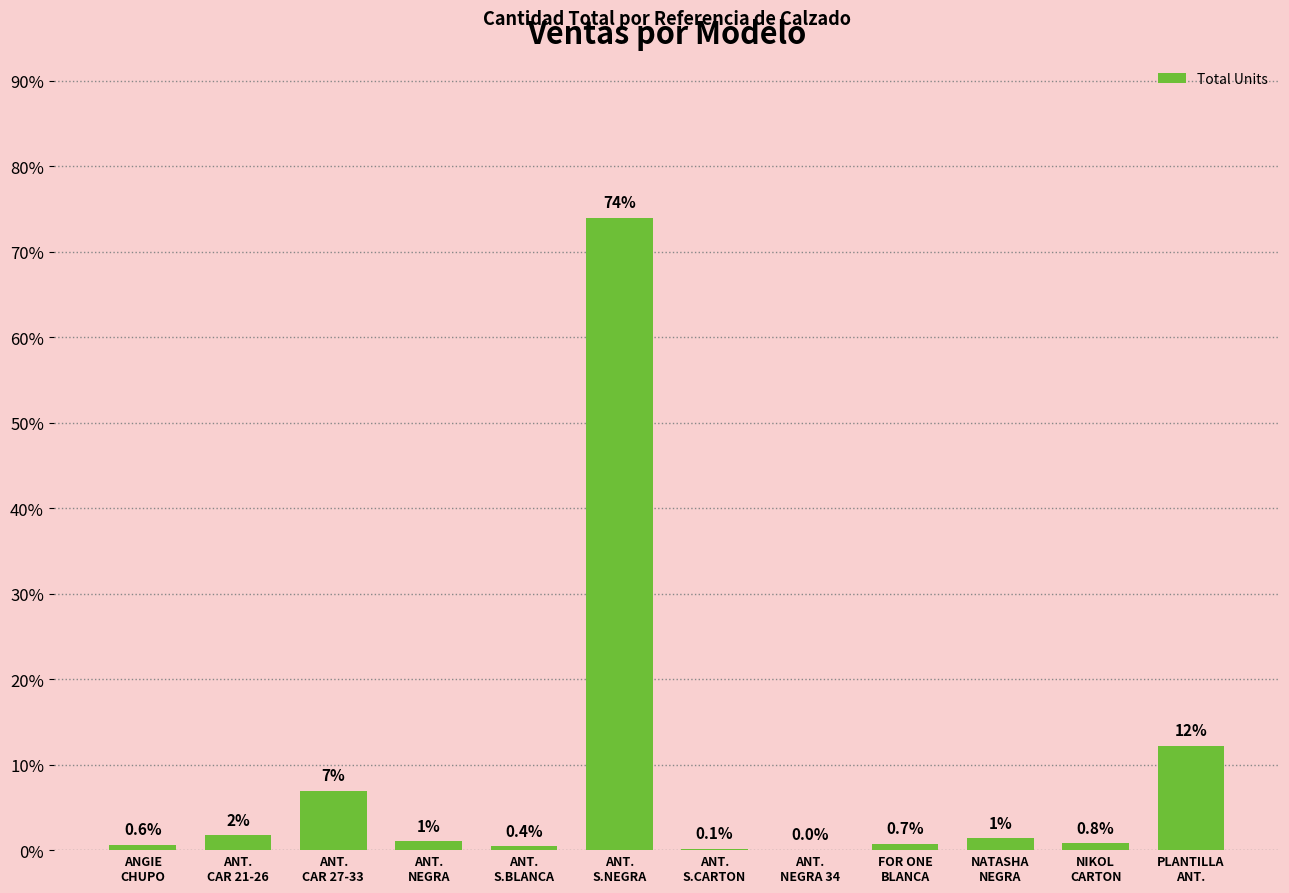

What is the sum of the values at ANT.
NEGRA and NATASHA
NEGRA?

2.4